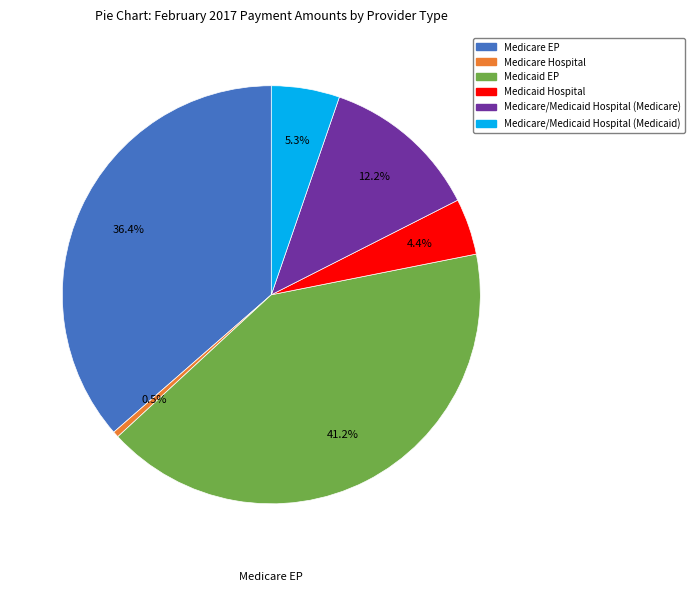

To the nearest percent, what percentage of the pie is Medicaid EP?

41%